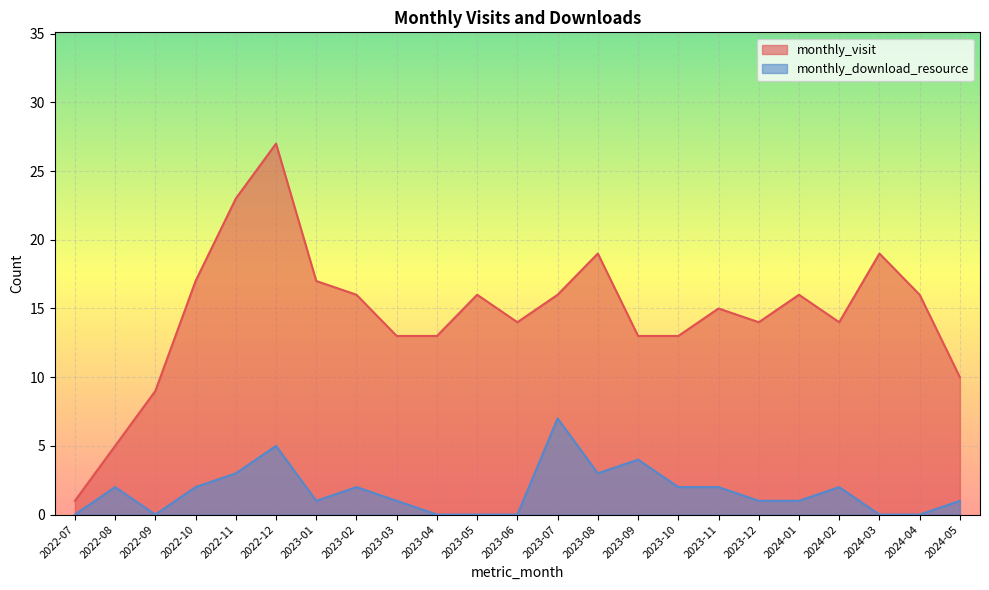

Rank the series by their maximum value, from lowest to highest.

monthly_download_resource, monthly_visit